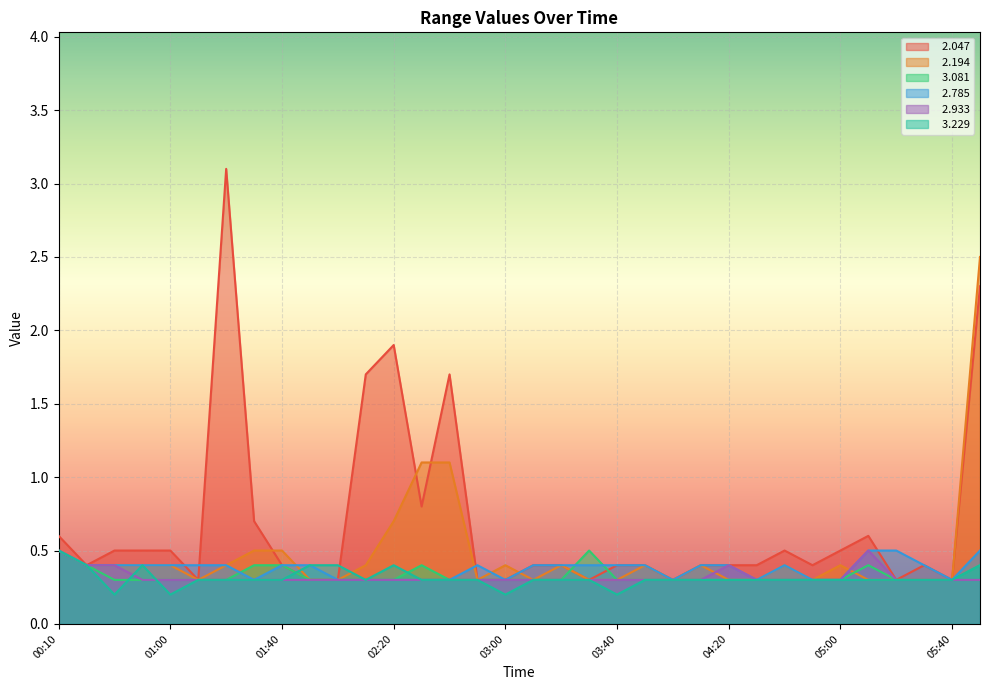

True or false:   2.933 and   2.785 intersect in this chart.

False